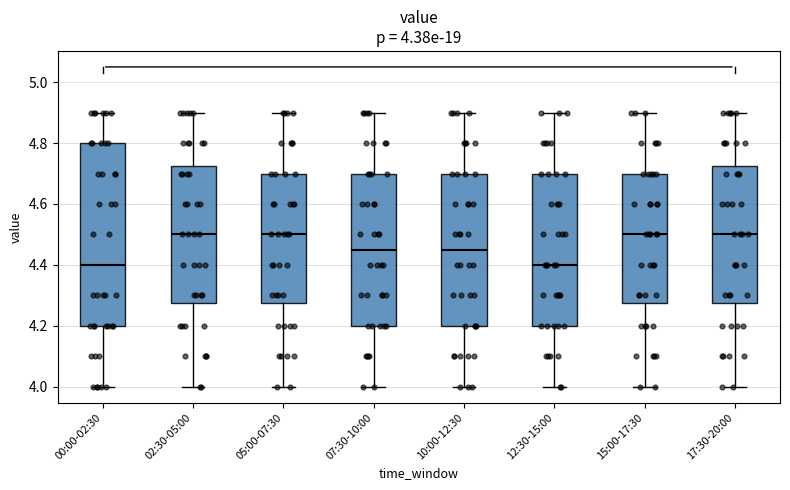

Which box is the tallest, from its lower edge to its upper edge?

00:00-02:30